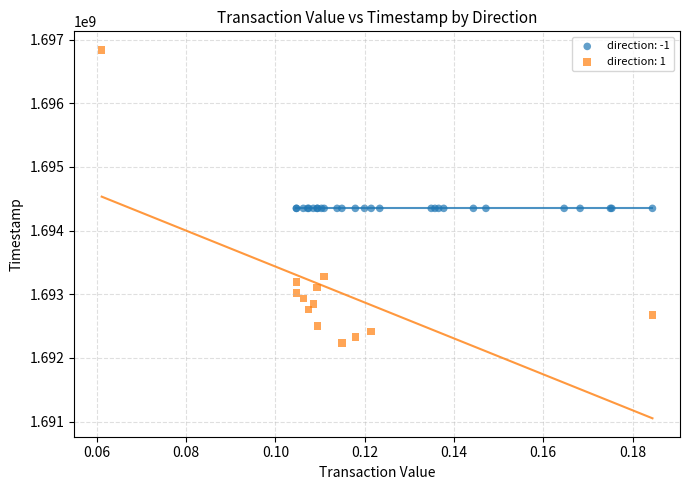

Which series reaches the minimum Y coordinate?

direction: 1